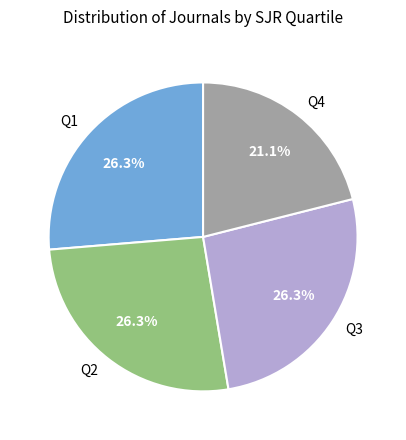

To the nearest percent, what is the difference between the largest and smallest slice percentages?

5%